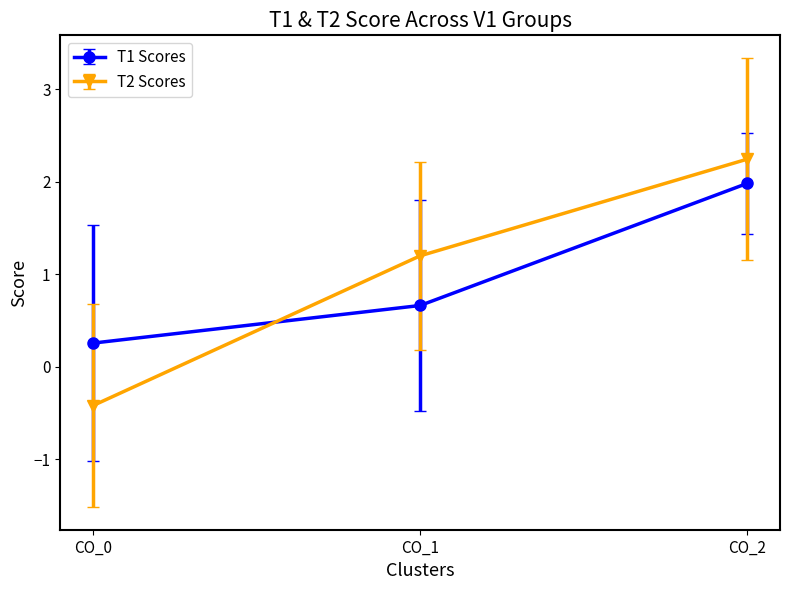

Between CO_1 and CO_2, which series saw the biggest shift?

T1 Scores